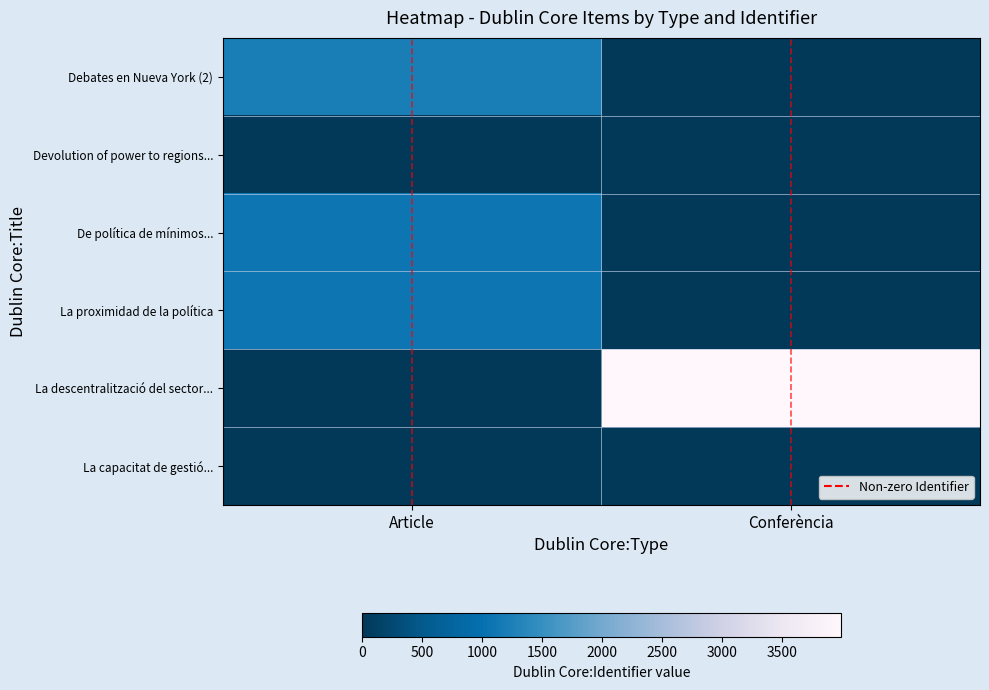

Which has a higher value, Article or Conferència?

Article